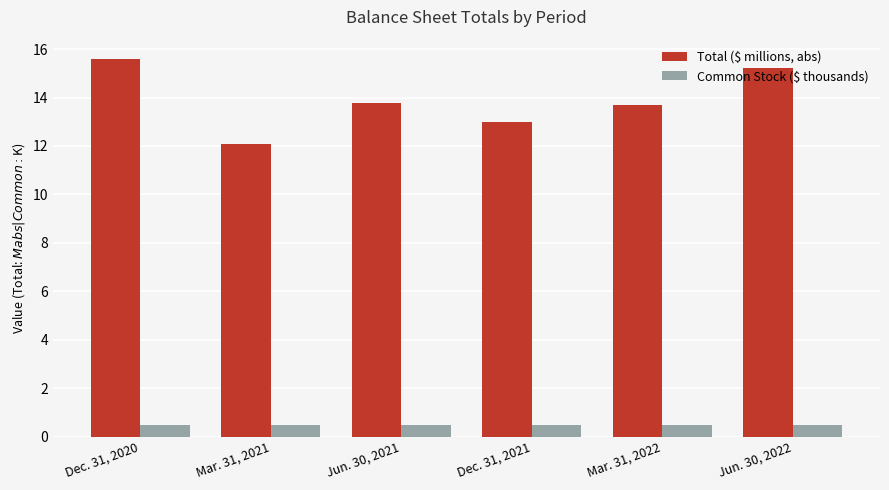

List the series in order of their overall mean, highest first.

Total ($ millions, abs), Common Stock ($ thousands)